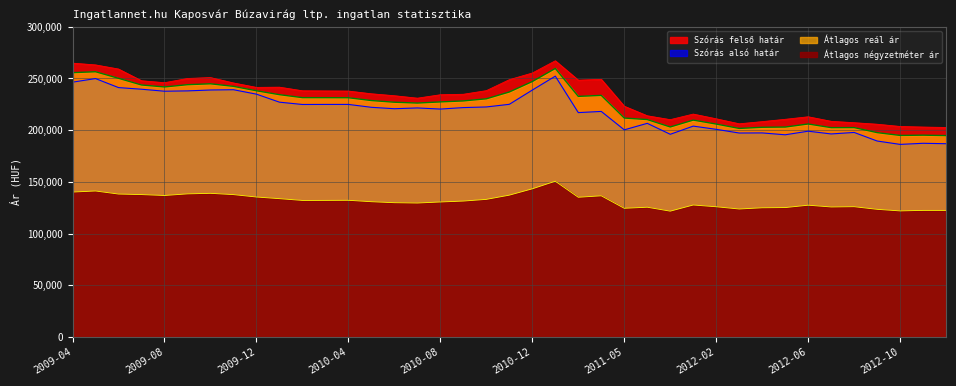

At which category does the chart reach its minimum across all series?

2011-12